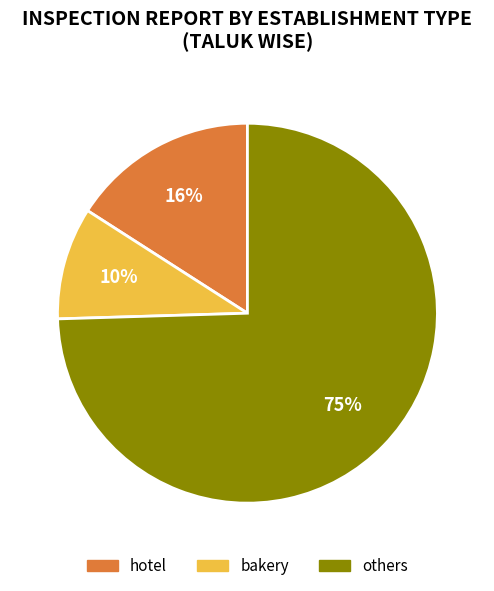

To the nearest percent, what percentage of the pie is hotel?

16%